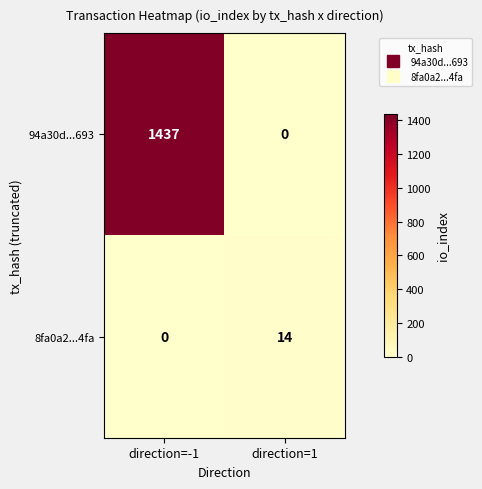

Rank the series by their average value, from lowest to highest.

8fa0a2...4fa, 94a30d...693